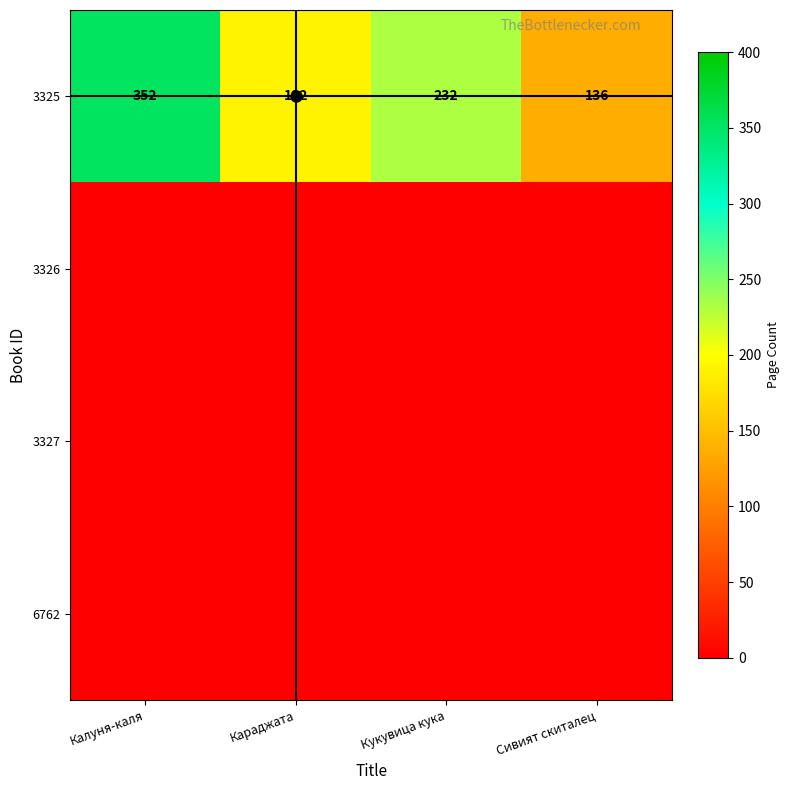

Which category has the lowest value in the 3325 series?

Сивият скиталец